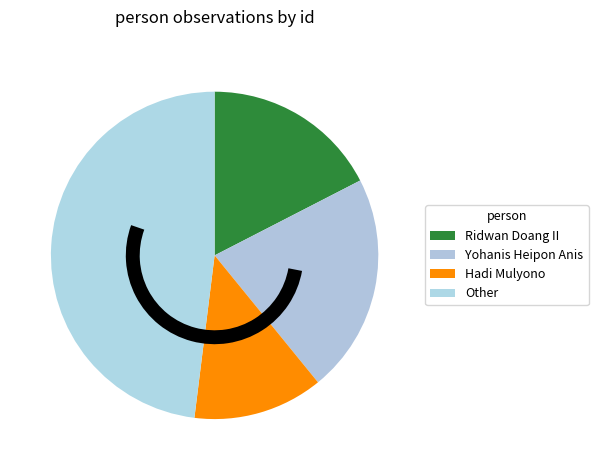

Is there a majority slice in this chart?

No